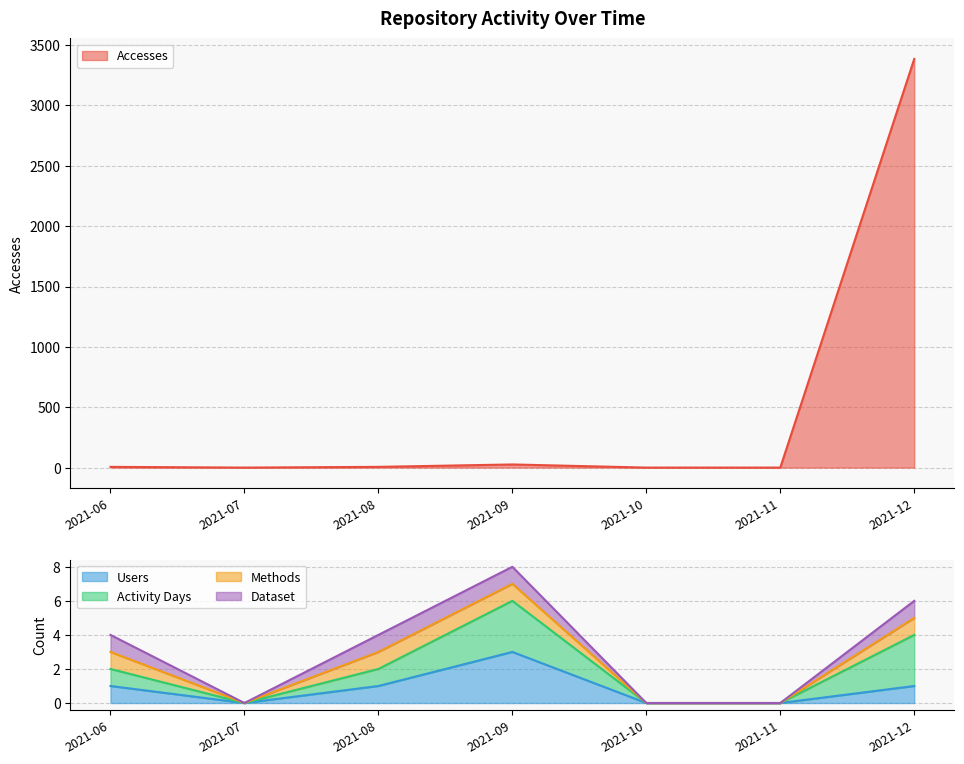

What is the sum of all Accesses values?

3424